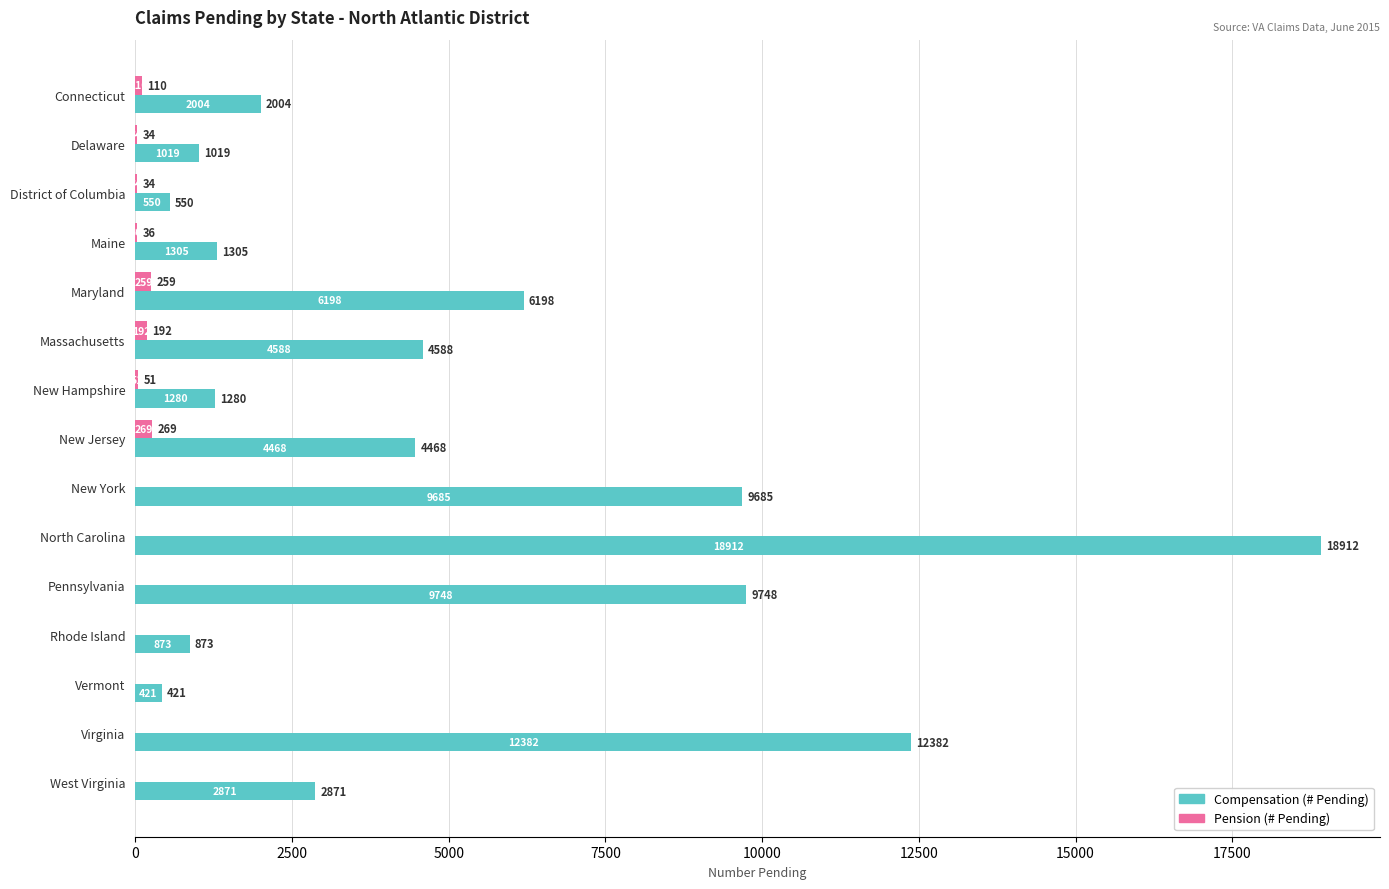

What is the highest value of the Pension (# Pending) series?

269